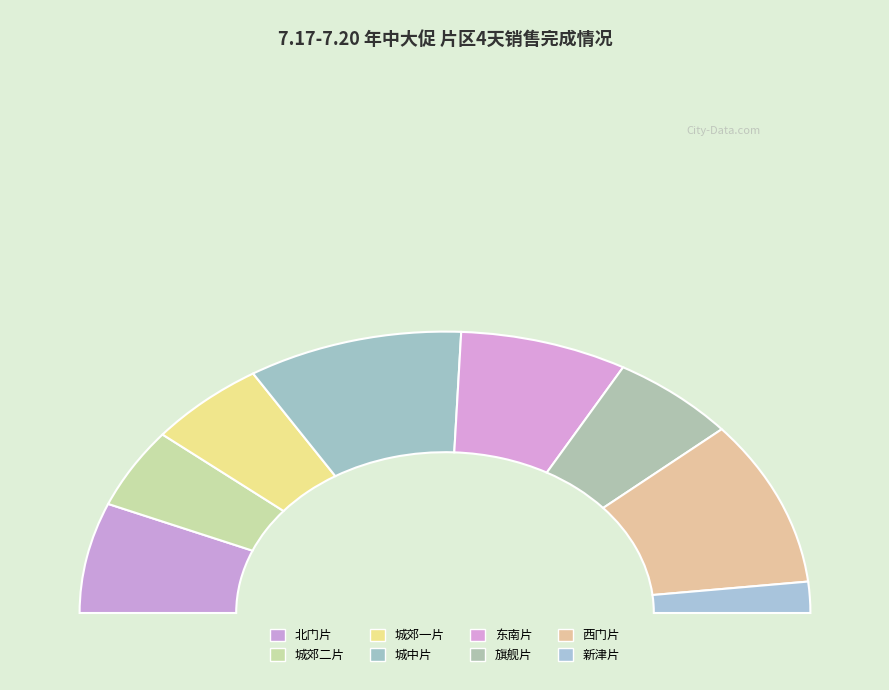

What percentage is NOT represented by 旗舰片?

88.9%